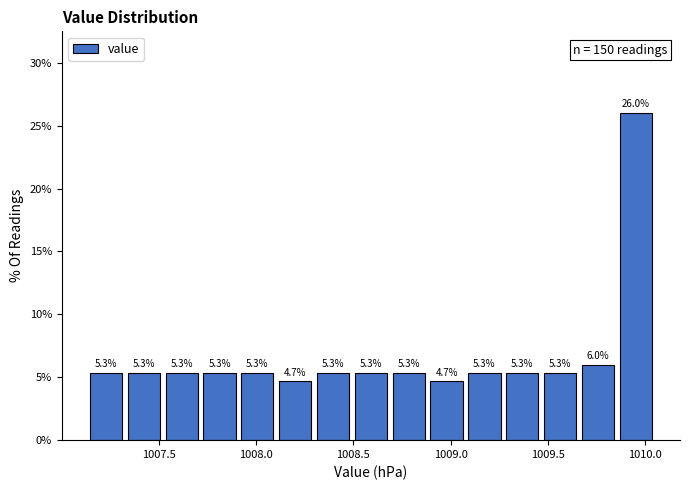

Read against the x-axis, roughly where is the centre of the tallest bar?

1009.95